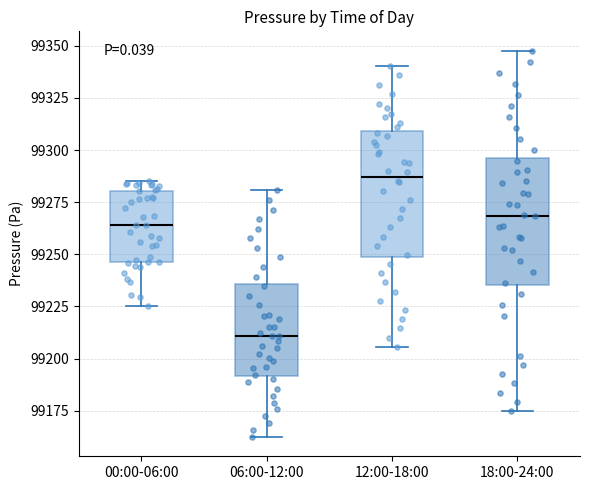

Reading left to right, read every box against the y-axis: the position of its median line, the range the box covers, and the ends of its whiskers. The values are not printed on the chart, so give them approximately, as read against the axis.

00:00-06:00: median 99265, box 99245 to 99280, whiskers 99225 to 99285
06:00-12:00: median 99210, box 99190 to 99235, whiskers 99160 to 99280
12:00-18:00: median 99285, box 99250 to 99310, whiskers 99205 to 99340
18:00-24:00: median 99270, box 99235 to 99295, whiskers 99175 to 99350